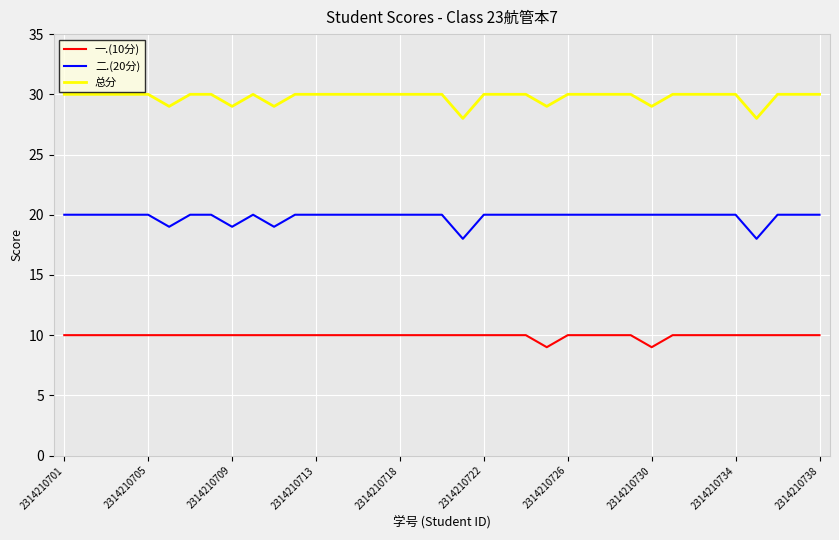

List the series in order of their overall mean, lowest first.

一.(10分), 二.(20分), 总分